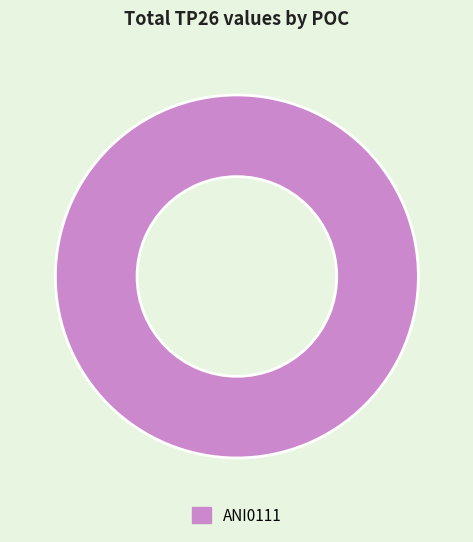

What is the majority slice?

ANI0111